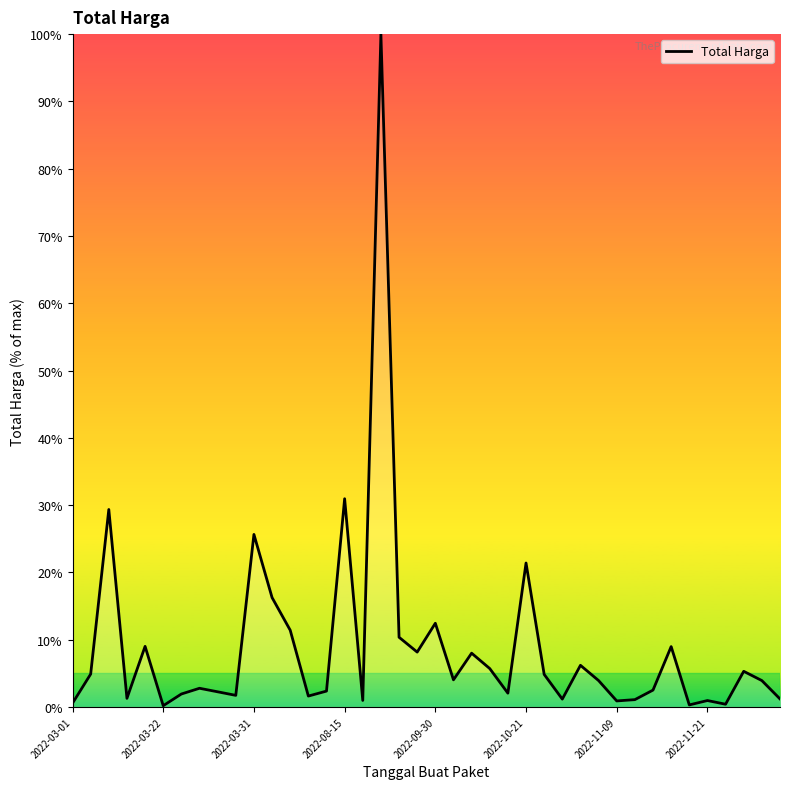

What is the maximum value shown in the chart?

100.0